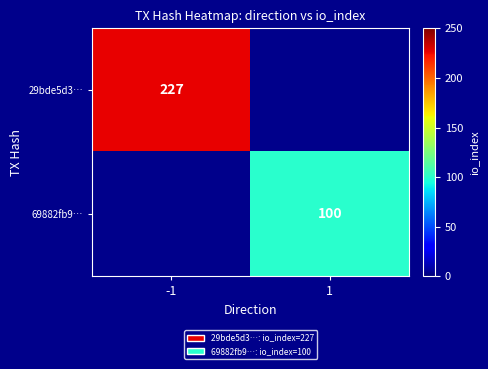

Is it true that 69882fb9… equals 147.4 at 1?

False